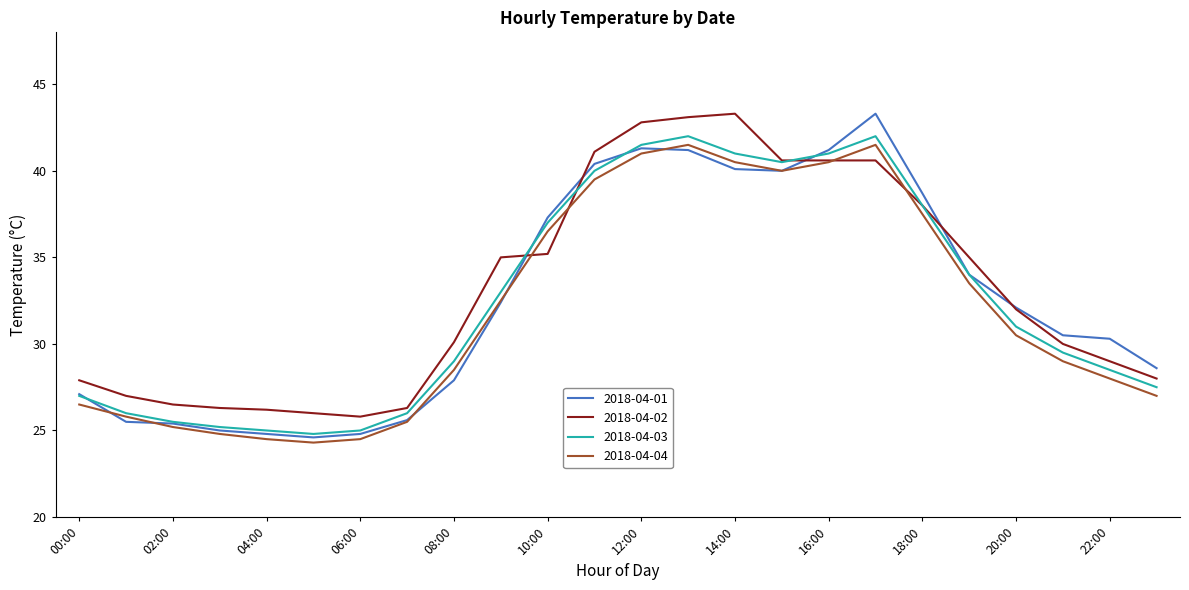

What is the sum of all 2018-04-01 values?

782.1